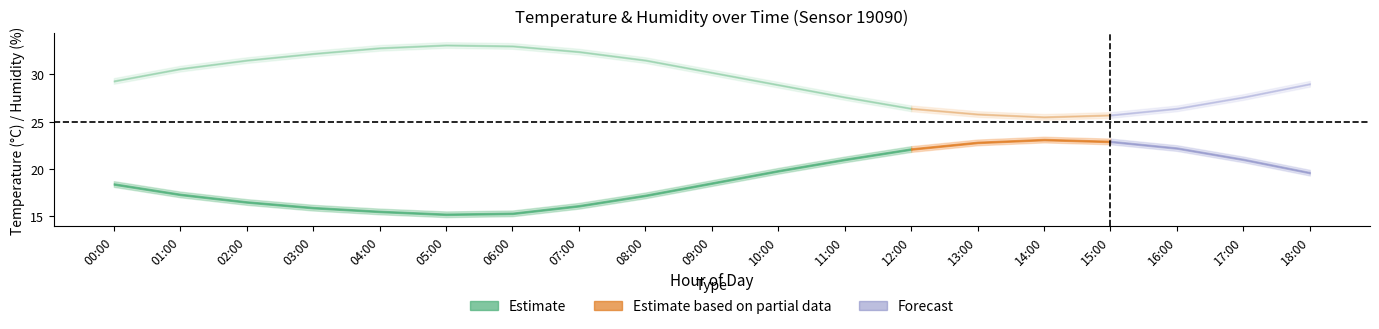

What is the label of the 1st point from the left?

00:00